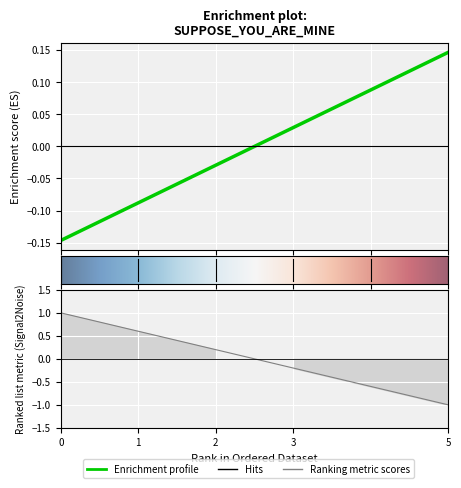

What is the greatest value displayed?

0.1